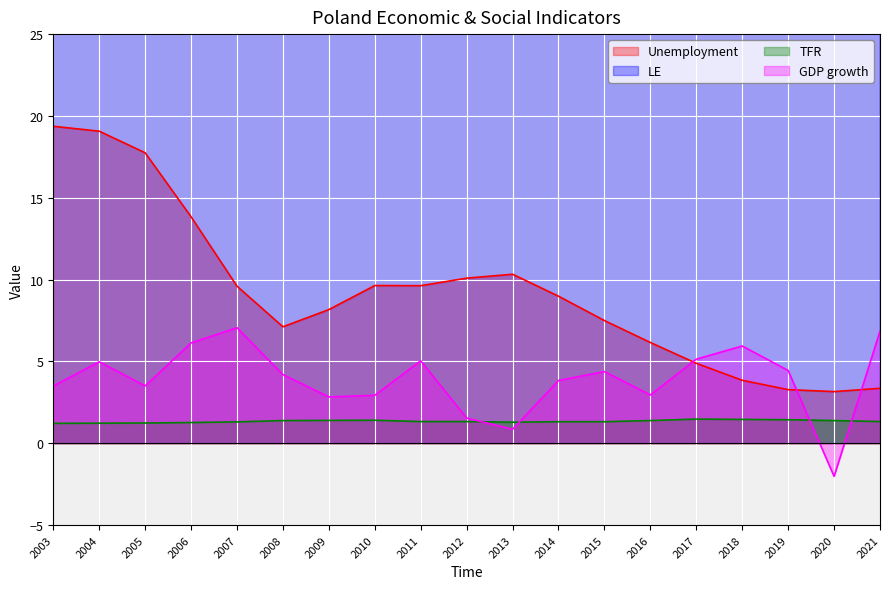

Reading left to right, transcribe all the data shown in this chart.

Unemployment: 2003=19.4	2004=19.1	2005=17.8	2006=13.8	2007=9.6	2008=7.1	2009=8.2	2010=9.6	2011=9.6	2012=10.1	2013=10.3	2014=9.0	2015=7.5	2016=6.2	2017=4.9	2018=3.9	2019=3.3	2020=3.2	2021=3.4
LE: 2003=74.6	2004=74.8	2005=75.0	2006=75.1	2007=75.2	2008=75.5	2009=75.7	2010=76.2	2011=76.7	2012=76.7	2013=77.0	2014=77.6	2015=77.5	2016=77.9	2017=77.8	2018=77.6	2019=77.9	2020=76.5	2021=75.6
TFR: 2003=1.2	2004=1.2	2005=1.2	2006=1.3	2007=1.3	2008=1.4	2009=1.4	2010=1.4	2011=1.3	2012=1.3	2013=1.3	2014=1.3	2015=1.3	2016=1.4	2017=1.5	2018=1.5	2019=1.4	2020=1.4	2021=1.3
GDP growth: 2003=3.5	2004=5.0	2005=3.5	2006=6.1	2007=7.1	2008=4.2	2009=2.8	2010=2.9	2011=5.0	2012=1.5	2013=0.9	2014=3.8	2015=4.4	2016=3.0	2017=5.1	2018=5.9	2019=4.5	2020=-2.0	2021=6.8